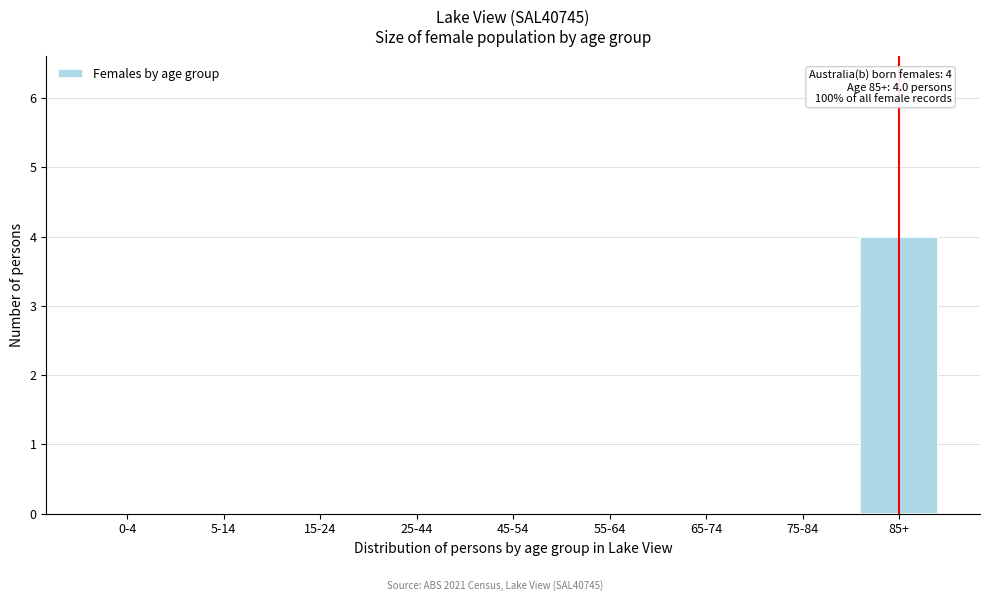

Reading left to right, what are all the values shown in this chart?

0-4=0	5-14=0	15-24=0	25-44=0	45-54=0	55-64=0	65-74=0	75-84=0	85+=4